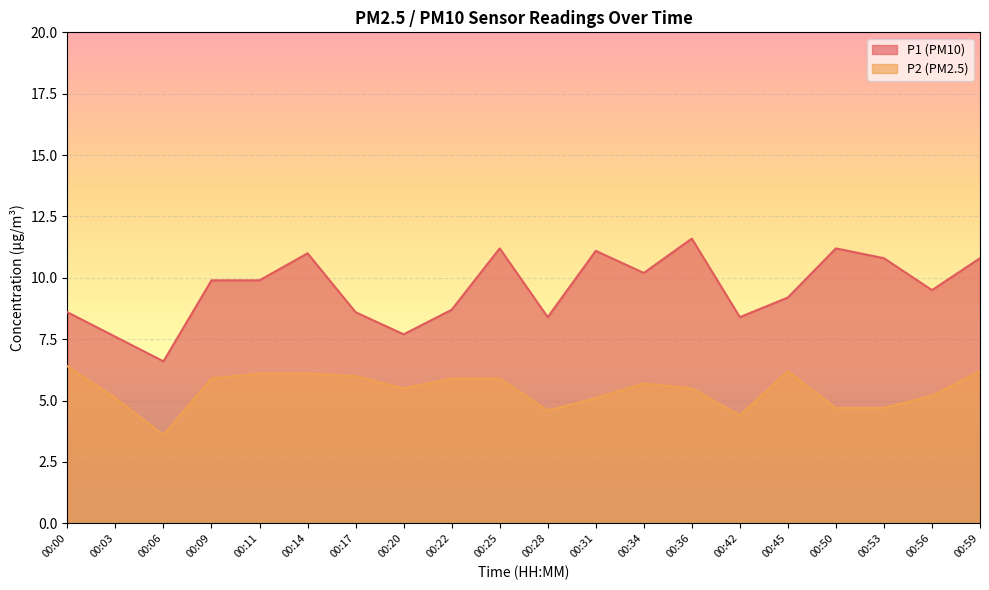

How many lines are shown in the chart?

2